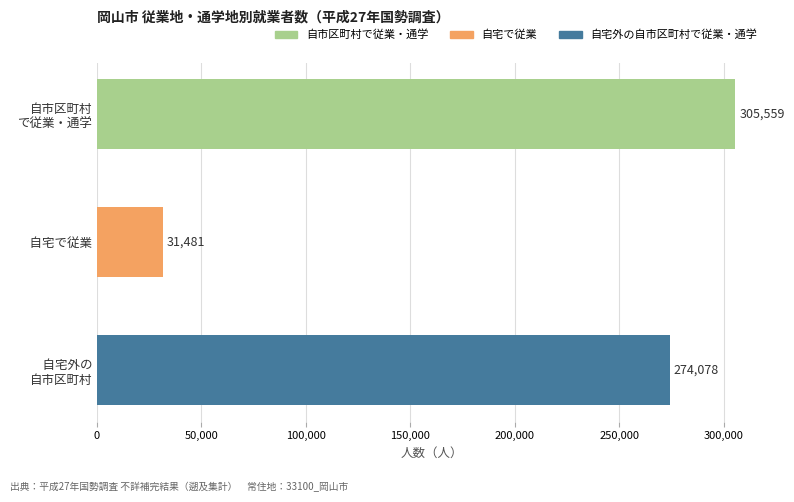

True or false: the data shows 8143 at 　自宅で従業.

False